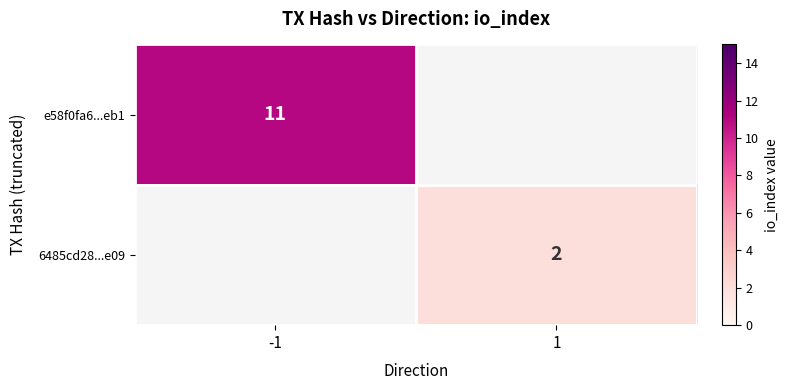

At which category does the chart reach its peak across all series?

-1